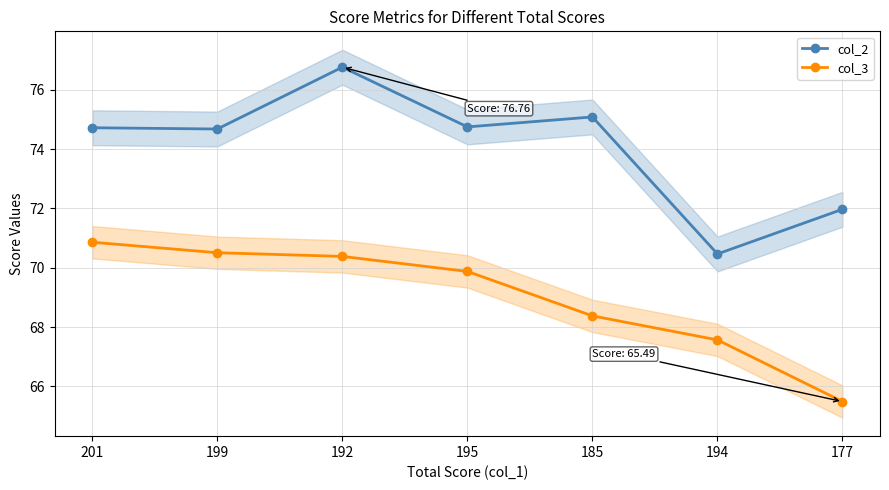

Read the col_3 value at 201.

70.9